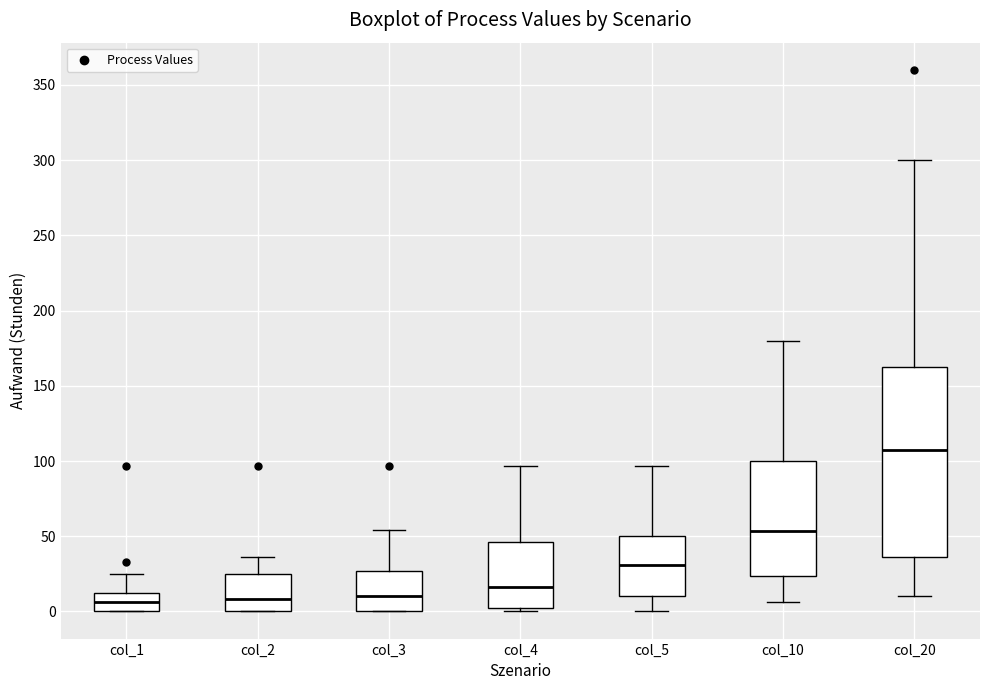

Reading left to right, transcribe this box plot: for each box, give where its median line is, the range the box spans, and where its two whiskers end, as read against the y-axis. The values are not printed on the chart, so give them approximately, as read against the axis.

col_1: median 5, box 0 to 10, whiskers 0 to 25
col_2: median 10, box 0 to 25, whiskers 0 to 35
col_3: median 10, box 0 to 25, whiskers 0 to 55
col_4: median 15, box 0 to 45, whiskers 0 (just below the box's lower edge) to 95
col_5: median 30, box 10 to 50, whiskers 0 to 95
col_10: median 55, box 25 to 100, whiskers 5 to 180
col_20: median 105, box 35 to 165, whiskers 10 to 300